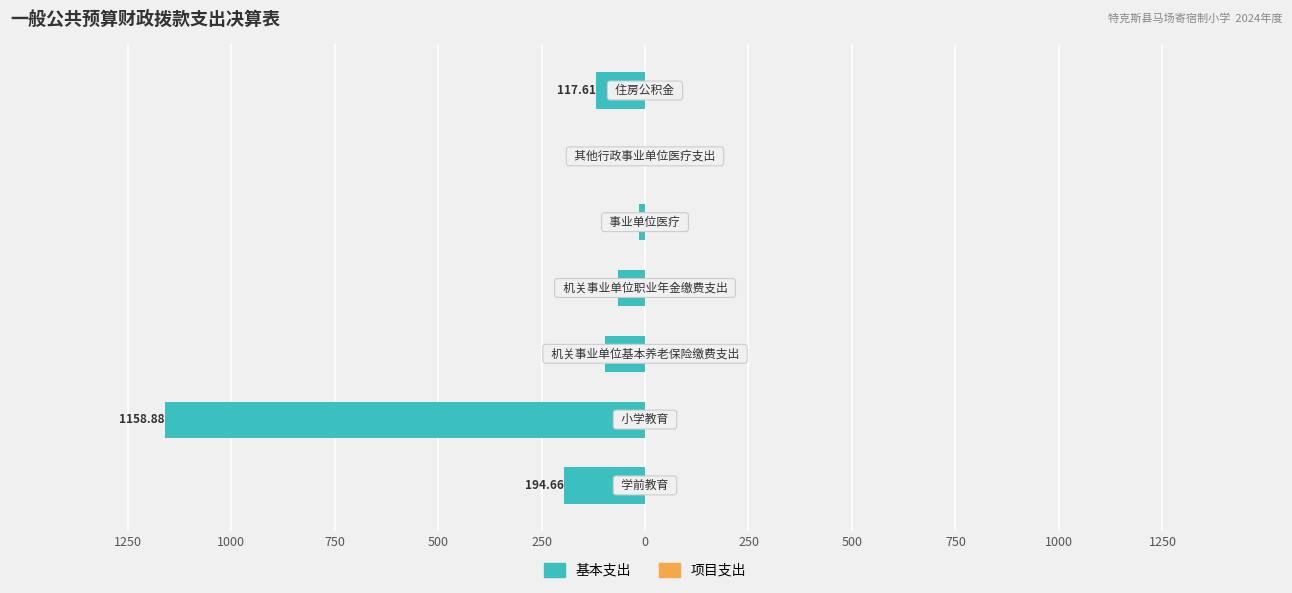

Are the bars horizontal?

Yes